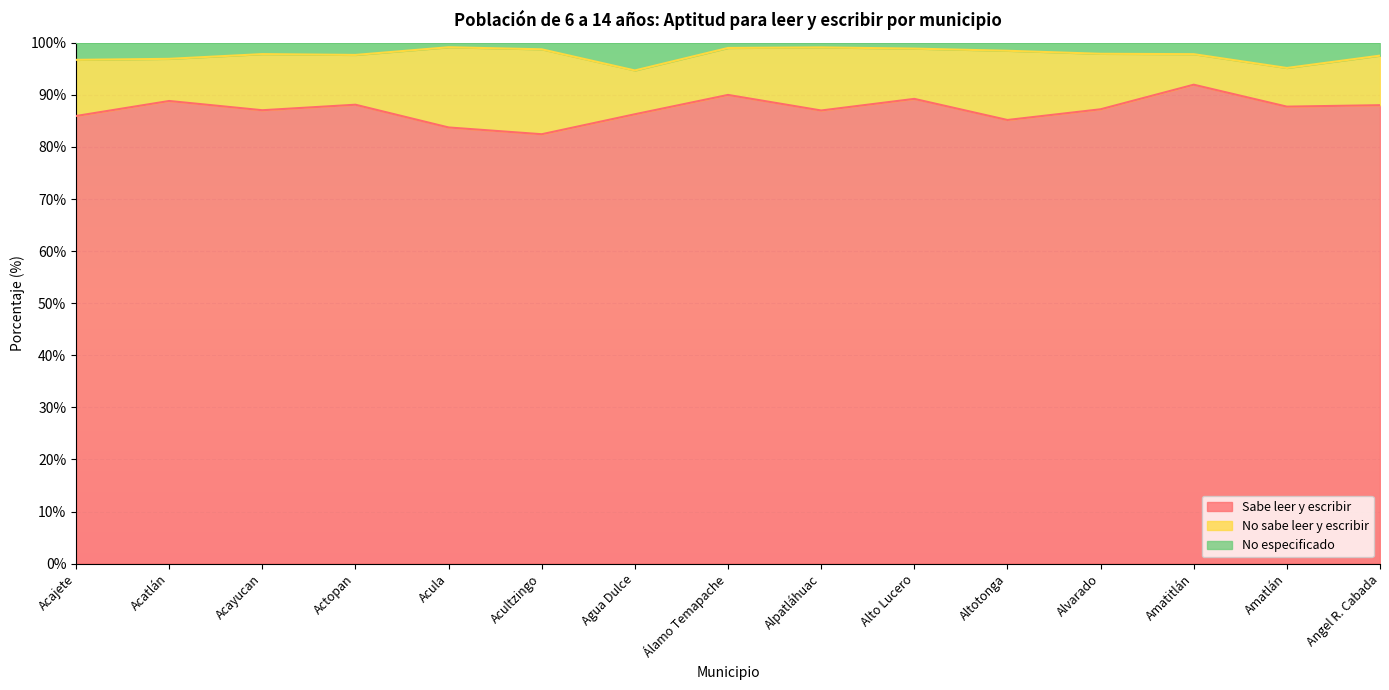

What is the total value across all series at Acajete?

100.0